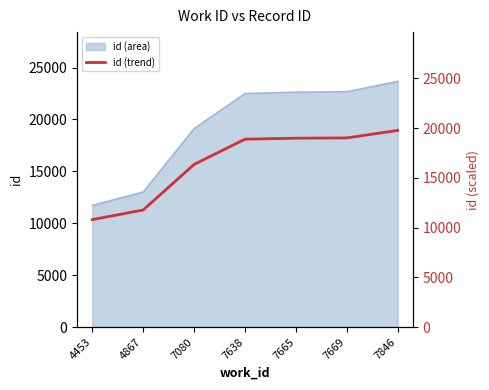

Reading left to right, what are all the values shown in this chart?

10797.5	11765.0	16346.0	18881.0	18980.0	19007.0	19760.8